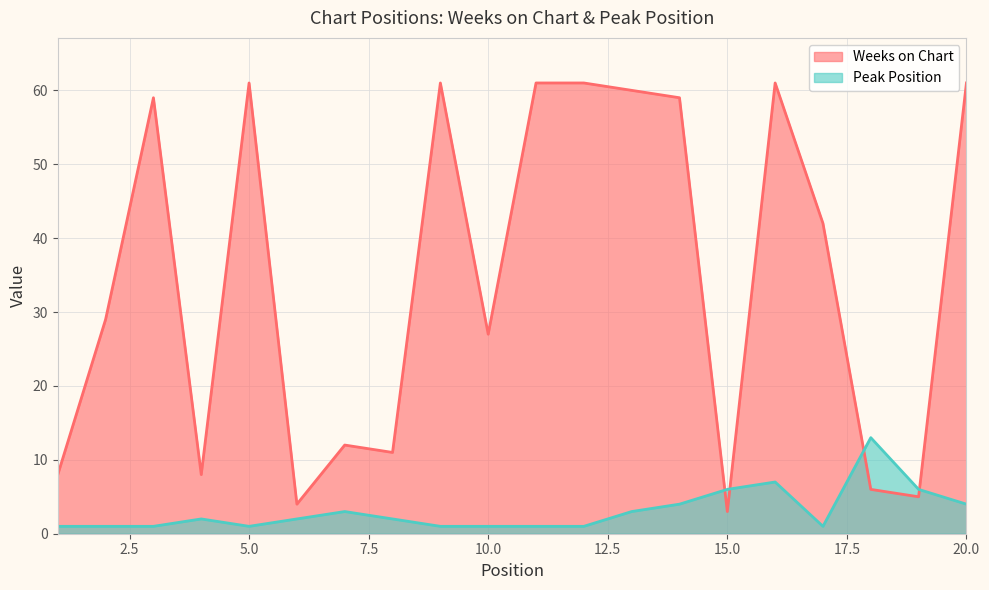

Reading left to right, list all the values displayed in this chart.

Weeks on Chart: 1=8	2=29	3=59	4=8	5=61	6=4	7=12	8=11	9=61	10=27	11=61	12=61	13=60	14=59	15=3	16=61	17=42	18=6	19=5	20=61
Peak Position: 1=1	2=1	3=1	4=2	5=1	6=2	7=3	8=2	9=1	10=1	11=1	12=1	13=3	14=4	15=6	16=7	17=1	18=13	19=6	20=4